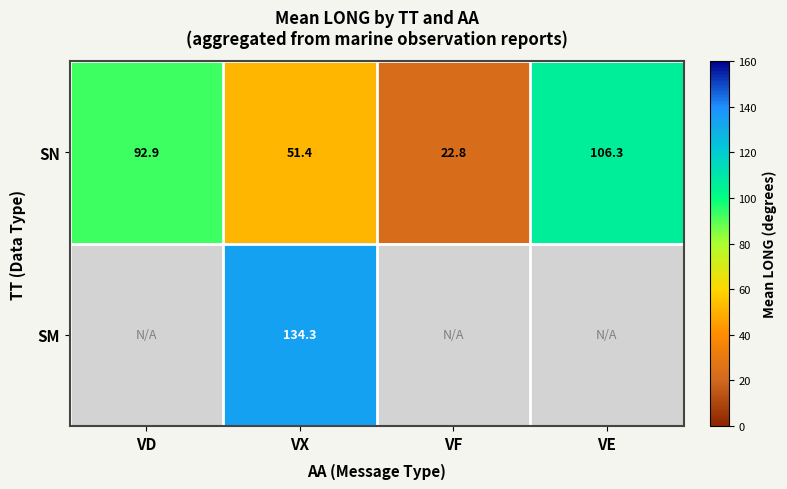

True or false: SM has a value of 134.3 at VX.

True